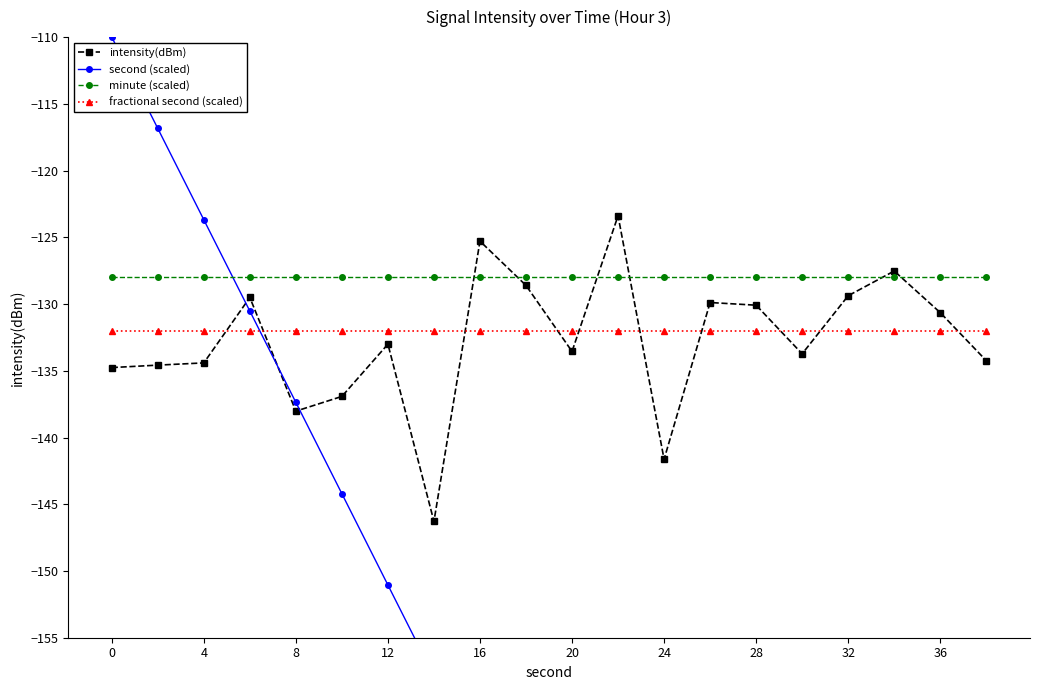

What is the highest value of the intensity(dBm) series?

-123.4